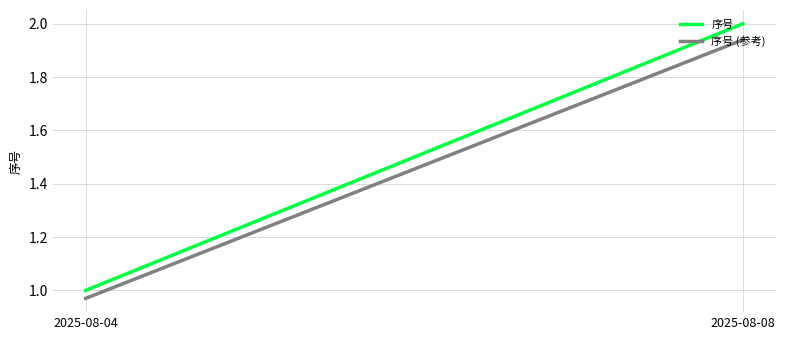

Which series has the largest total across all categories?

序号